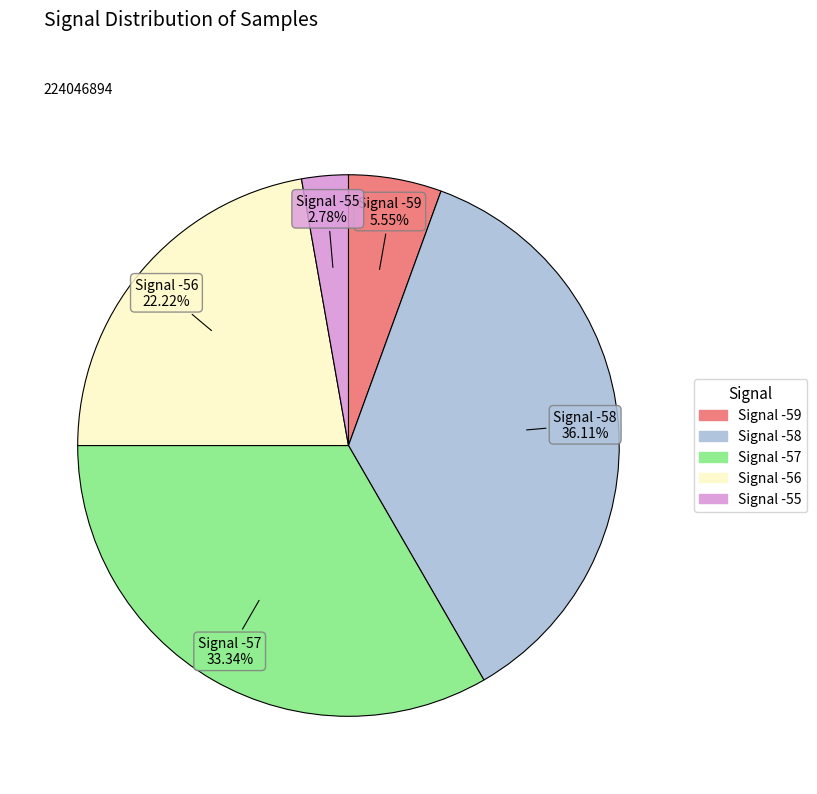

Does any single category account for the majority?

No